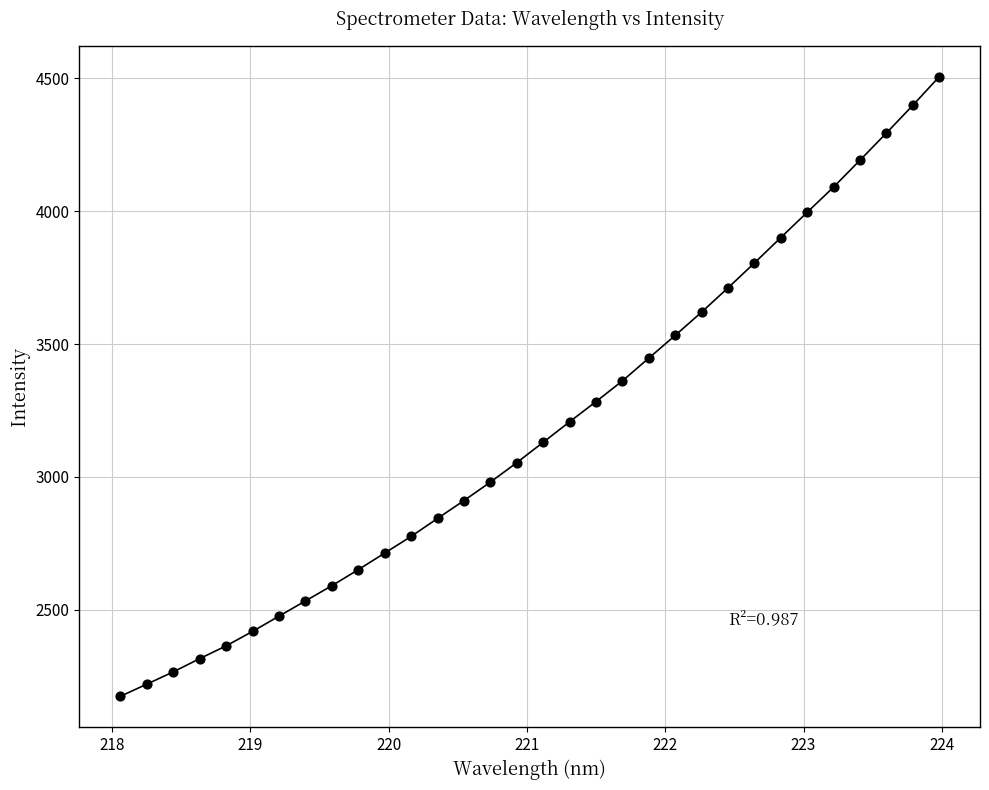

What is the range of Y values (max minus min)?

2331.0